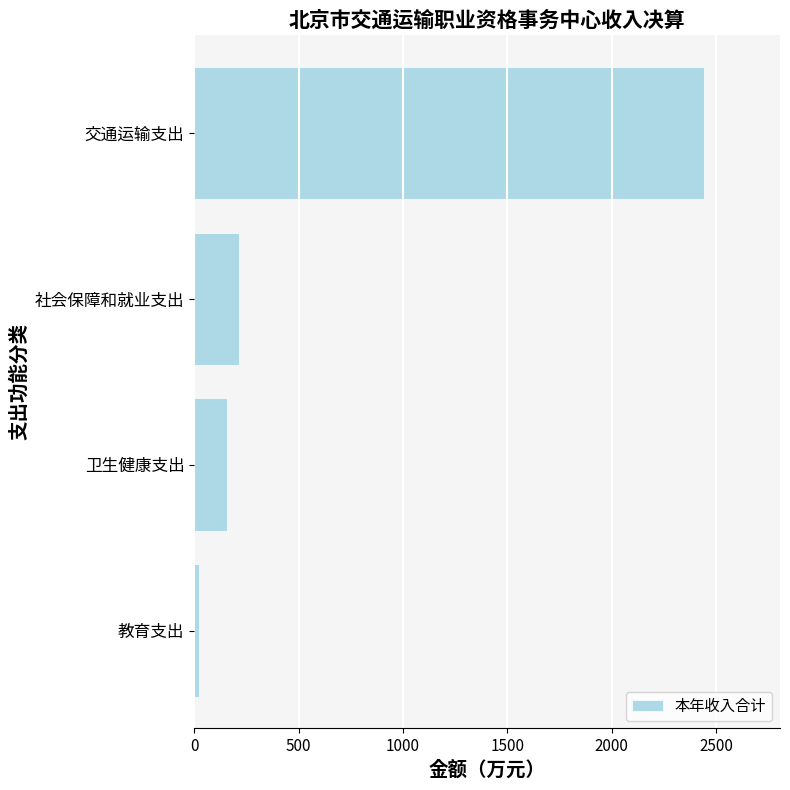

What is the maximum value shown in the chart?

2440.1